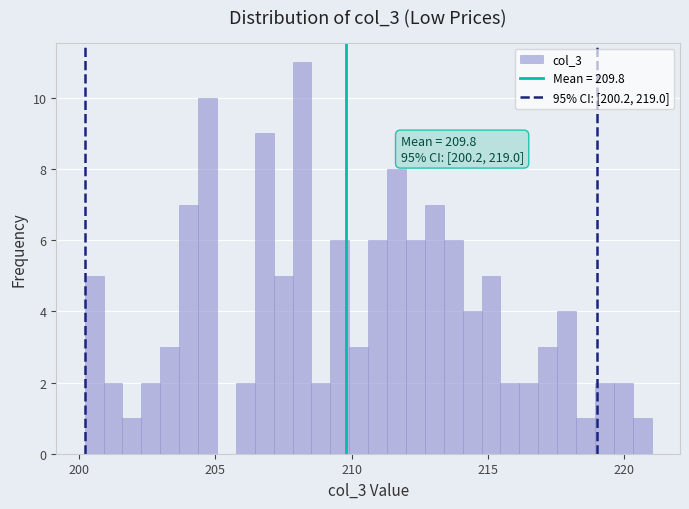

Around what value on the x-axis is the tallest bar? Give the approximate position of its centre, as read against the axis.

208.0